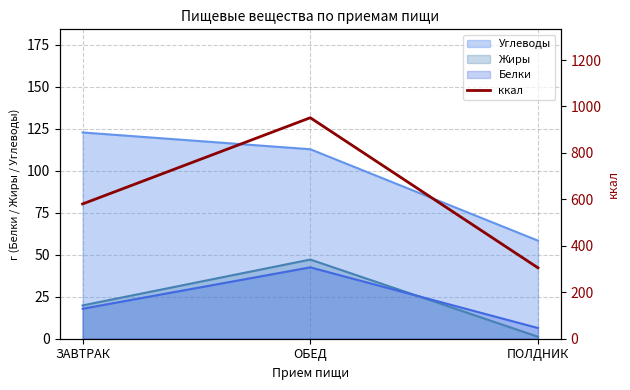

List the labels in order of value, largest first.

ОБЕД, ЗАВТРАК, ПОЛДНИК